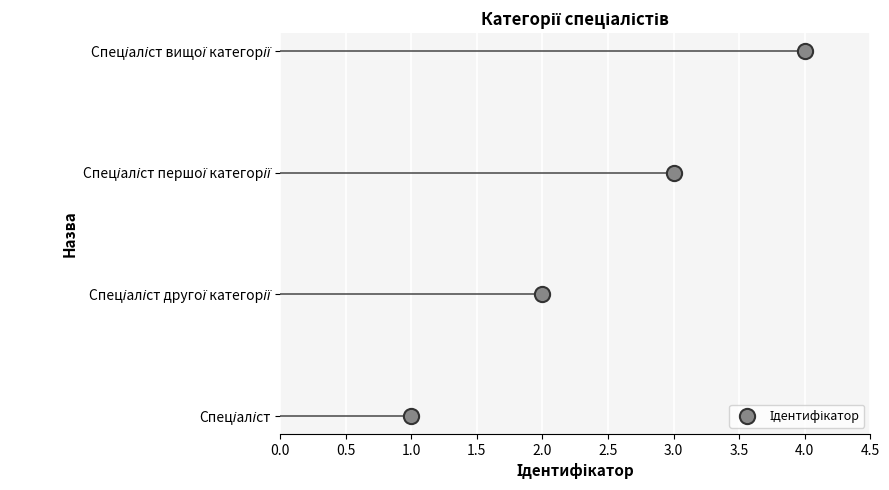

Approximately how many times larger is the value at 3.0 compared to 2.0?

2.0